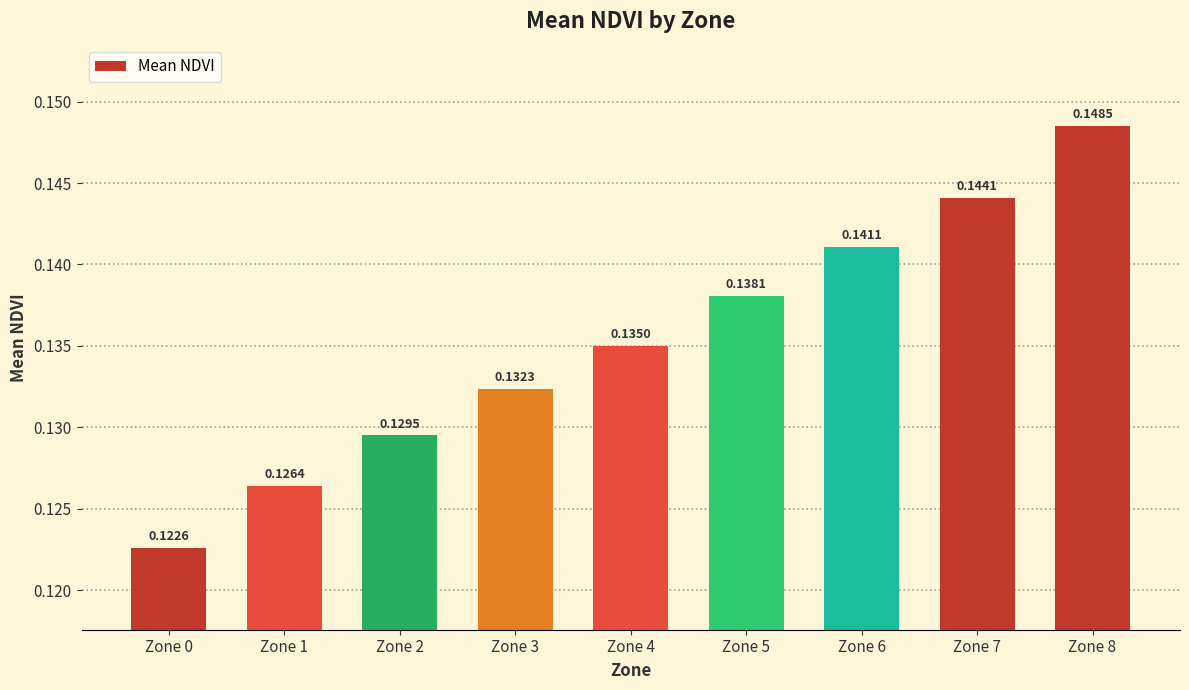

Which category has the highest value across all series?

Zone 8